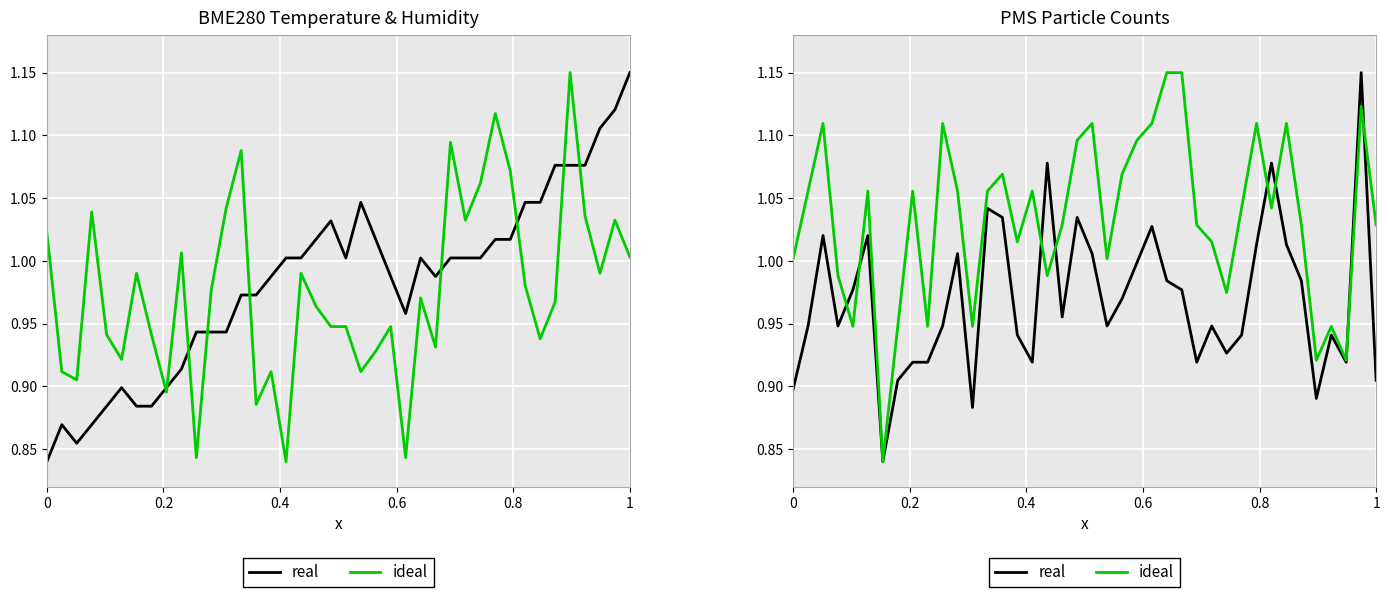

What position from the right is 1?

1